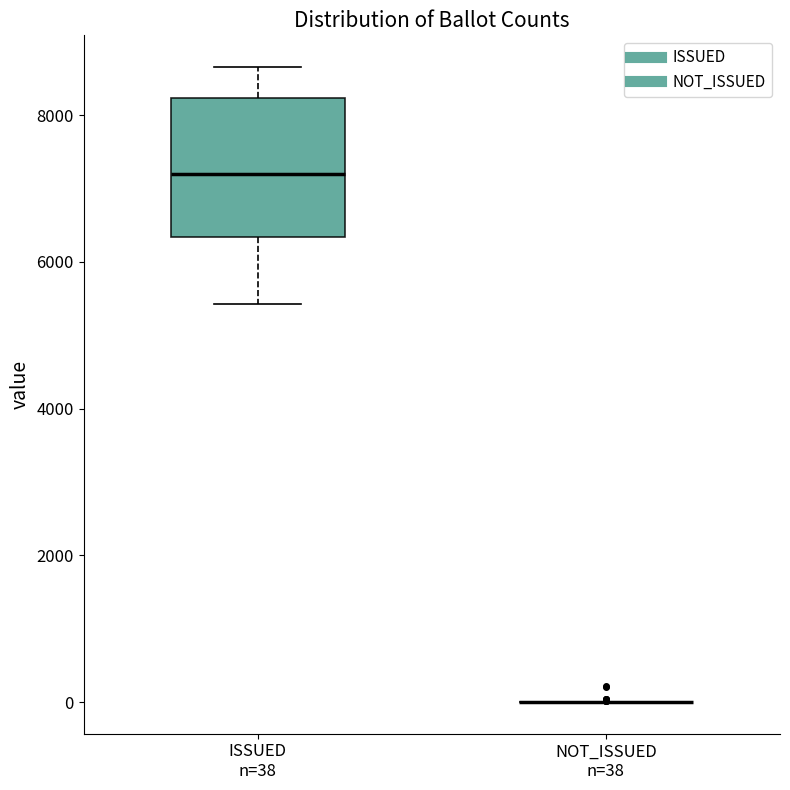

Reading left to right, transcribe this box plot: for each box, give where its median line is, the range the box spans, and where its two whiskers end, as read against the y-axis. The values are not printed on the chart, so give them approximately, as read against the axis.

ISSUED n=38: median 7200, box 6400 to 8200, whiskers 5400 to 8600
NOT_ISSUED n=38: box collapsed to a line at 0, whiskers 0 to 0